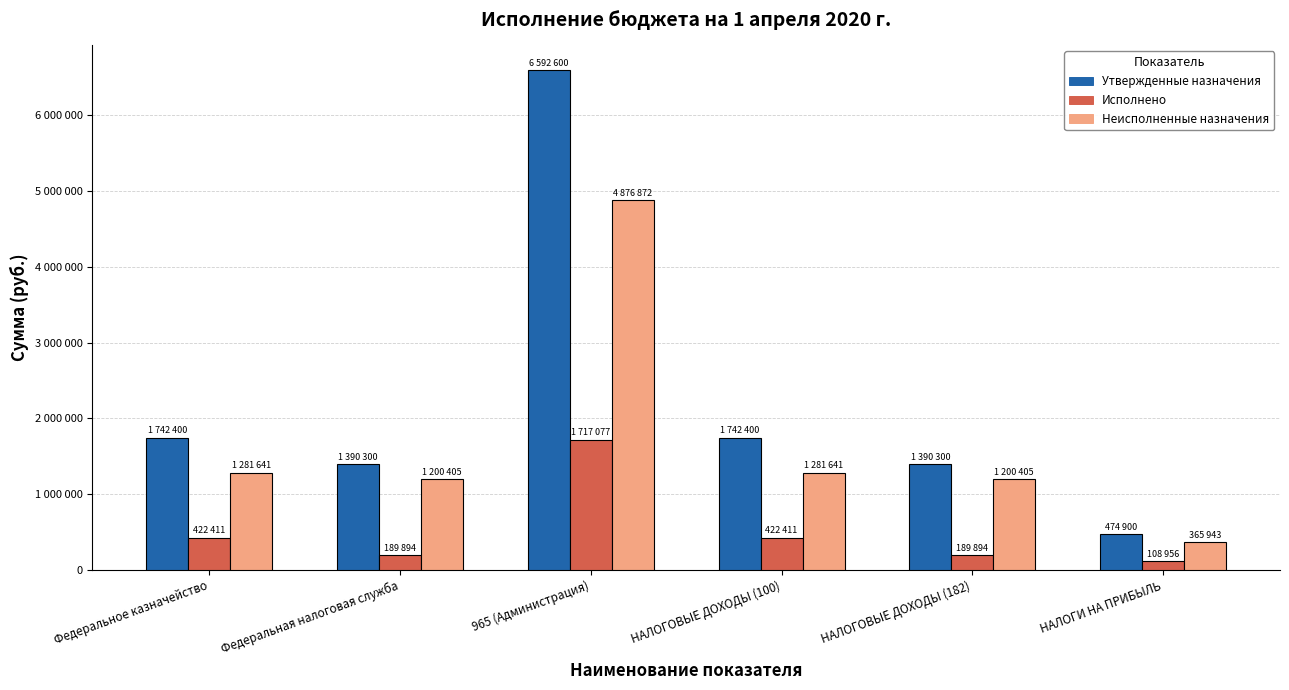

Rank the series by their maximum value, from highest to lowest.

Утвержденные назначения, Неисполненные назначения, Исполнено